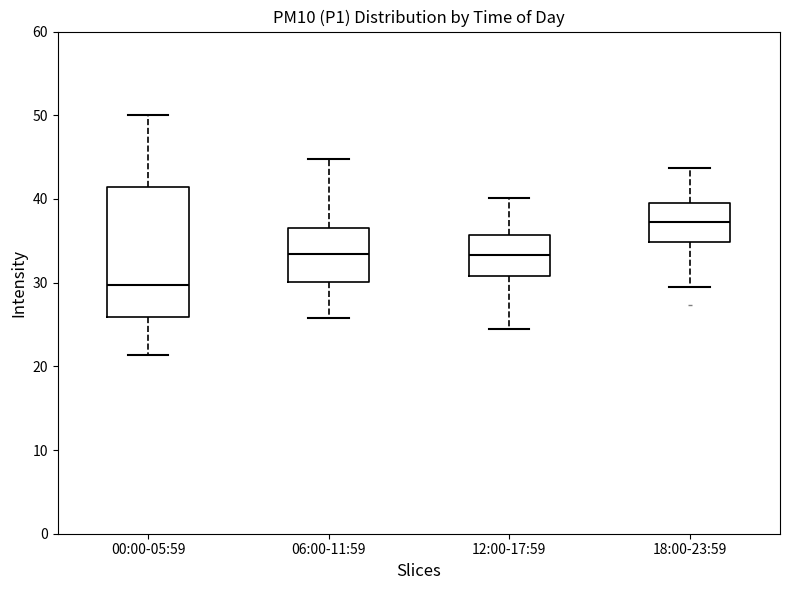

Where does the lower whisker of the box for 06:00-11:59 end on the y-axis? The values are not printed on the chart, so give them approximately, as read against the axis.

26